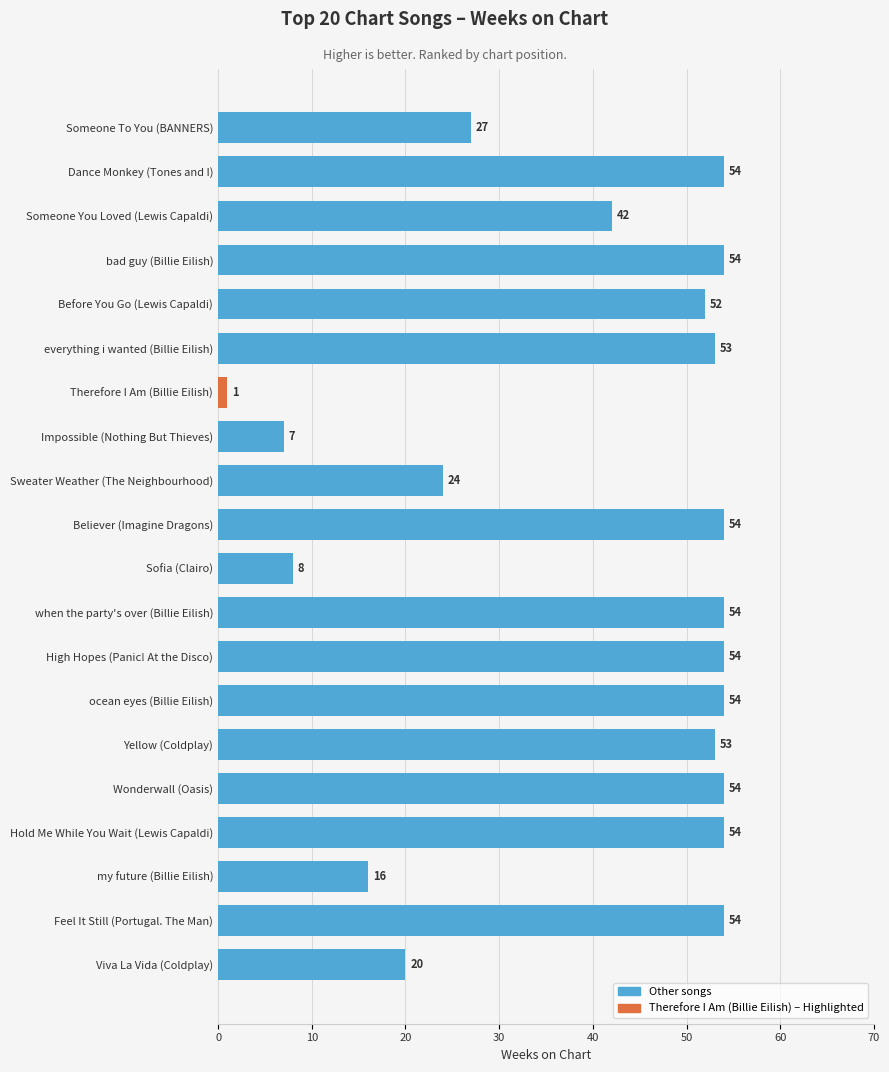

What is the change in value from my future (Billie Eilish) to High Hopes (Panic! At the Disco)?

+38